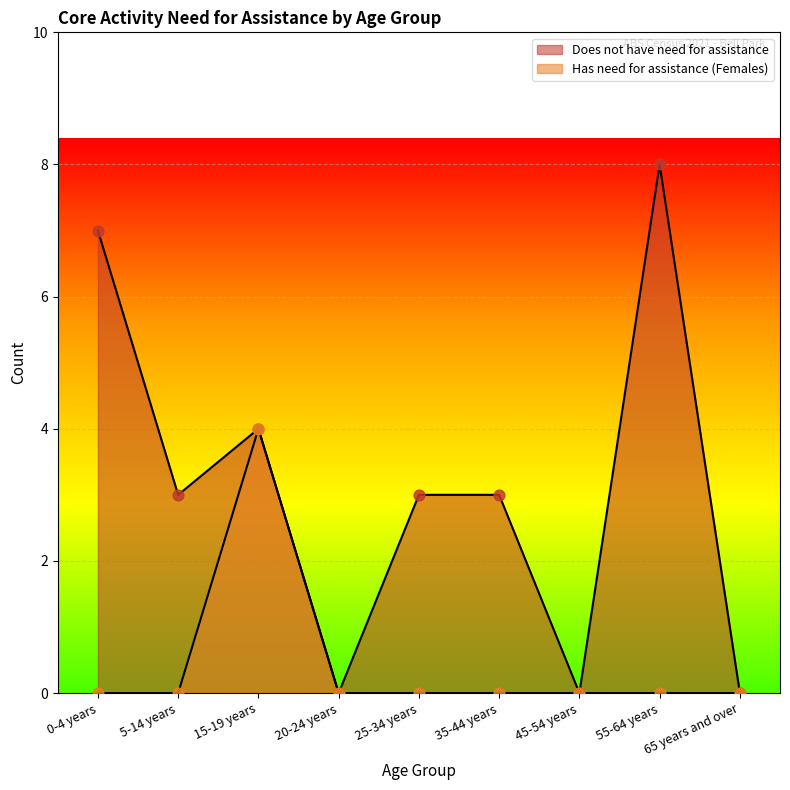

Which series has the largest total across all categories?

Does not have need for assistance